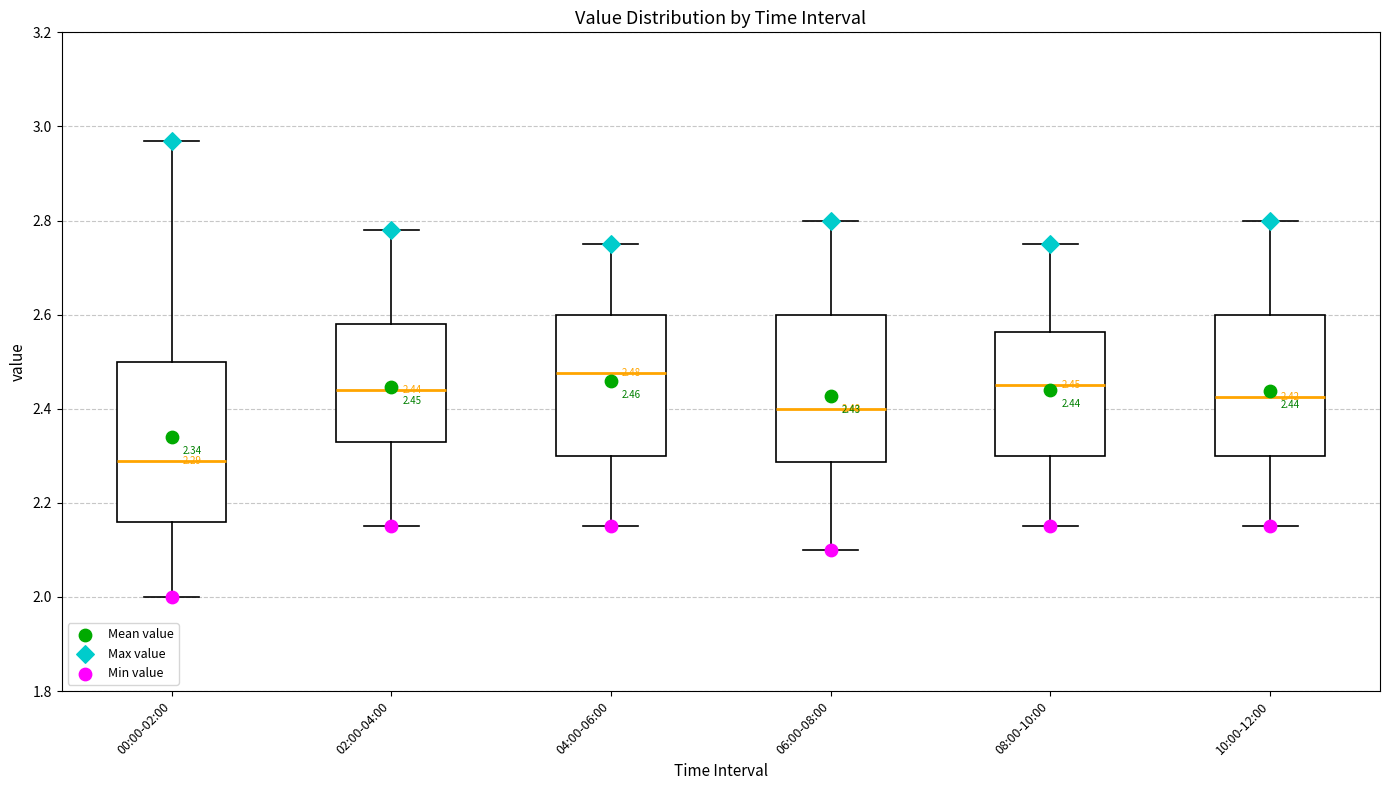

Which box is the tallest, from its lower edge to its upper edge?

00:00-02:00